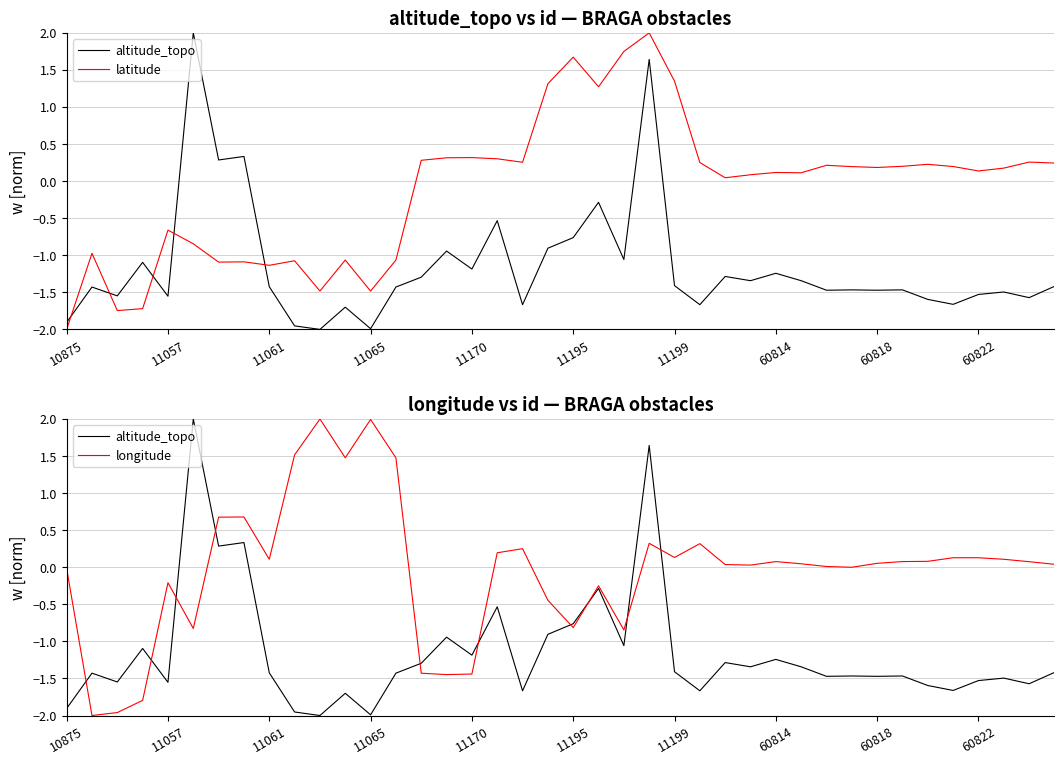

Does the chart have visible grid lines?

Yes